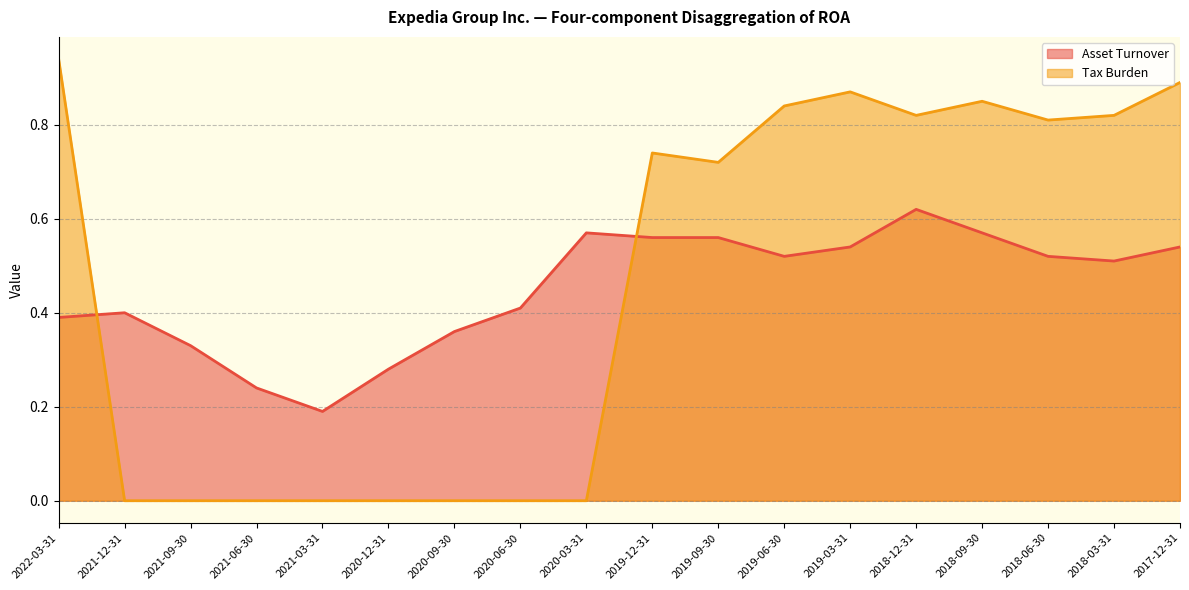

How many interior local valleys does the Asset Turnover series have?

3